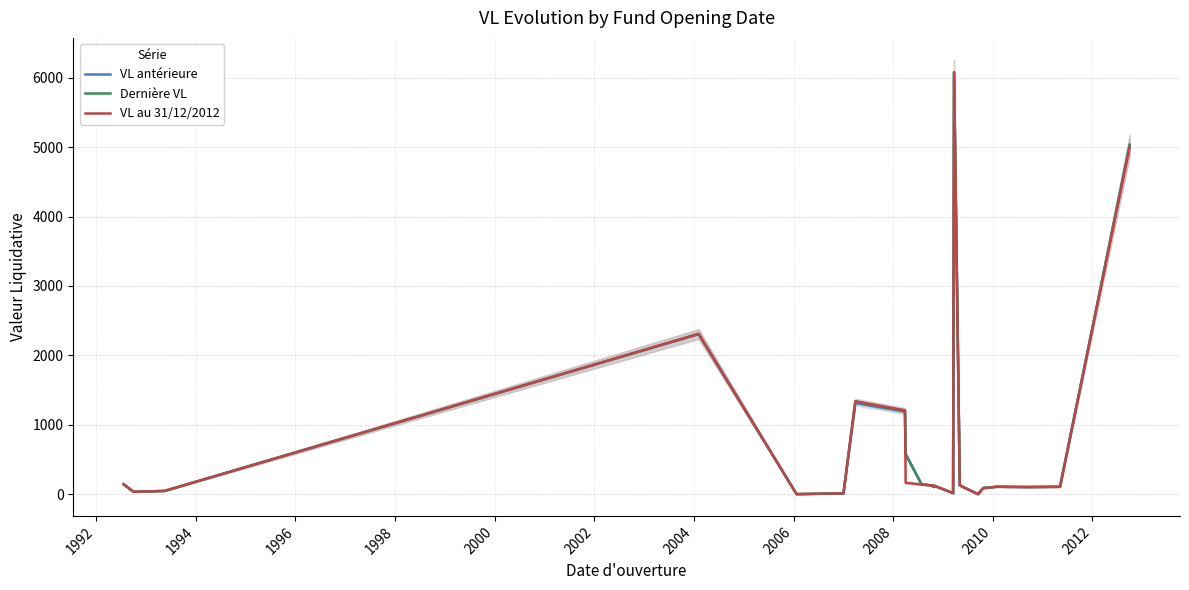

What is the sum of all VL antérieure values?

17909.3